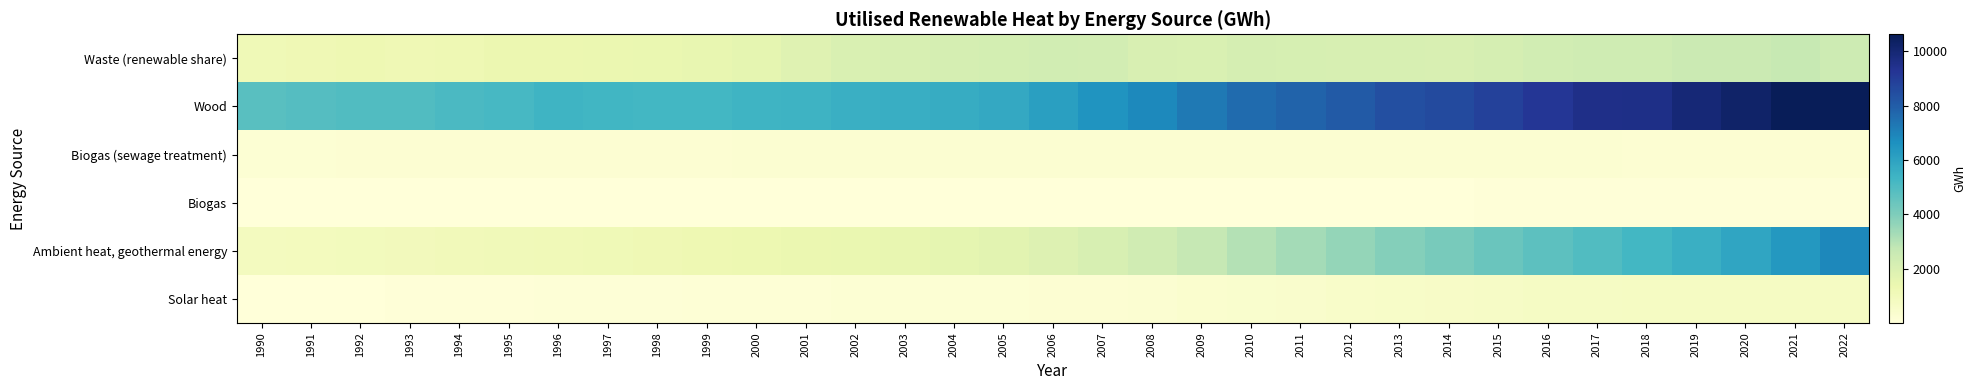

Reading left to right, extract all data points from this chart.

Waste (renewable share): 1990=1143.5	1991=1211.7	1992=1256.6	1993=1190.5	1994=1234.5	1995=1362.9	1996=1348.7	1997=1403.1	1998=1435.8	1999=1518.1	2000=1608.9	2001=1833.9	2002=2003.7	2003=2105.0	2004=2177.9	2005=2240.4	2006=2299.2	2007=2282.2	2008=2046.0	2009=2008.3	2010=2174.7	2011=2128.4	2012=2094.6	2013=2097.8	2014=2052.7	2015=2197.2	2016=2320.3	2017=2409.4	2018=2398.4	2019=2539.3	2020=2511.9	2021=2640.7	2022=2445.4
Wood: 1990=4815.1	1991=4886.5	1992=4947.7	1993=4978.9	1994=5082.4	1995=5181.5	1996=5389.1	1997=5299.5	1998=5259.5	1999=5238.7	2000=5373.8	2001=5430.2	2002=5529.1	2003=5594.1	2004=5667.1	2005=5792.1	2006=6121.7	2007=6500.3	2008=6837.8	2009=7236.7	2010=7617.7	2011=7814.9	2012=8080.3	2013=8412.4	2014=8583.0	2015=8878.2	2016=9201.2	2017=9533.6	2018=9579.5	2019=9959.8	2020=10247.9	2021=10623.1	2022=10617.1
Biogas (sewage treatment): 1990=204.5	1991=210.6	1992=218.7	1993=229.0	1994=230.7	1995=232.0	1996=236.7	1997=242.0	1998=255.5	1999=259.7	2000=262.7	2001=268.1	2002=270.6	2003=271.5	2004=273.6	2005=270.9	2006=274.6	2007=275.5	2008=276.9	2009=277.1	2010=286.9	2011=298.3	2012=296.9	2013=286.2	2014=285.3	2015=274.5	2016=270.1	2017=267.7	2018=253.6	2019=251.1	2020=248.3	2021=249.2	2022=252.3
Biogas: 1990=11.5	1991=11.2	1992=15.5	1993=27.0	1994=31.2	1995=29.7	1996=31.5	1997=30.0	1998=27.2	1999=28.2	2000=29.4	2001=27.5	2002=23.9	2003=18.6	2004=18.2	2005=17.4	2006=19.1	2007=24.5	2008=23.6	2009=21.5	2010=24.9	2011=30.3	2012=43.2	2013=49.4	2014=50.4	2015=56.0	2016=58.0	2017=61.0	2018=85.3	2019=94.0	2020=84.9	2021=91.3	2022=91.5
Ambient heat, geothermal energy: 1990=859.4	1991=902.8	1992=938.4	1993=971.2	1994=1012.3	1995=1057.1	1996=1097.5	1997=1145.4	1998=1205.8	1999=1270.3	2000=1326.4	2001=1386.0	2002=1456.9	2003=1524.2	2004=1606.4	2005=1715.4	2006=1881.0	2007=2097.3	2008=2373.9	2009=2700.1	2010=3014.3	2011=3314.0	2012=3599.9	2013=3872.8	2014=4155.8	2015=4438.6	2016=4701.5	2017=4962.4	2018=5245.2	2019=5558.7	2020=5932.5	2021=6355.6	2022=6869.9
Solar heat: 1990=29.4	1991=37.8	1992=46.6	1993=56.8	1994=69.0	1995=83.0	1996=97.7	1997=111.6	1998=126.8	1999=141.6	2000=154.3	2001=166.6	2002=178.2	2003=189.1	2004=200.7	2005=214.9	2006=233.4	2007=256.0	2008=290.8	2009=343.4	2010=403.1	2011=459.7	2012=514.7	2013=567.2	2014=614.3	2015=655.2	2016=683.3	2017=703.7	2018=722.6	2019=734.0	2020=738.7	2021=739.6	2022=736.2